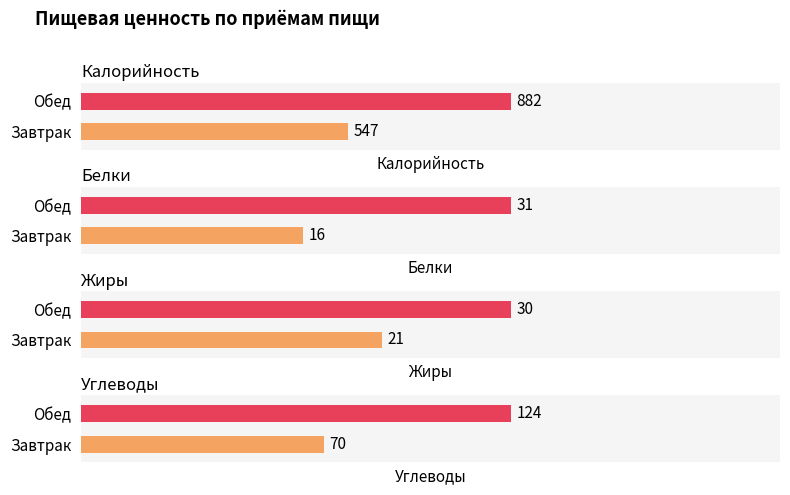

List the labels in order of Калорийность value, smallest first.

Завтрак, Обед